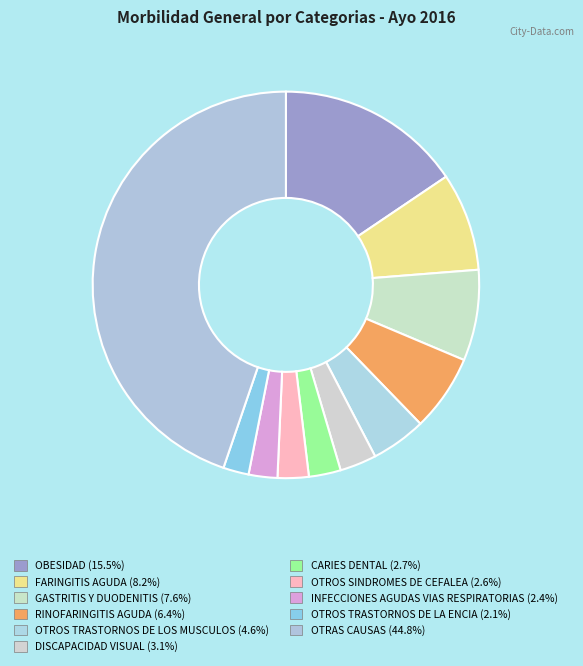

Is OTROS TRASTORNOS DE LA ENCIA the majority of the pie?

No